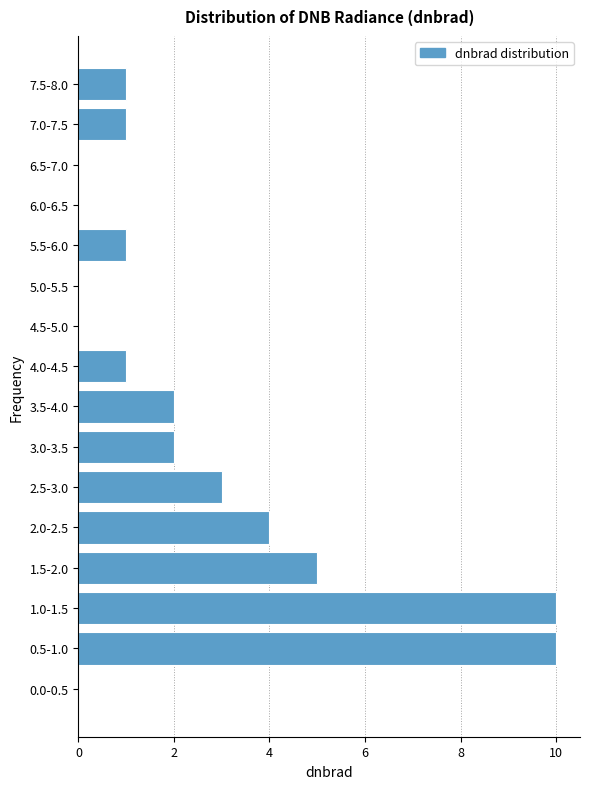

Reading bottom to top, list all the values displayed in this chart.

0.0-0.5=0	0.5-1.0=10	1.0-1.5=10	1.5-2.0=5	2.0-2.5=4	2.5-3.0=3	3.0-3.5=2	3.5-4.0=2	4.0-4.5=1	4.5-5.0=0	5.0-5.5=0	5.5-6.0=1	6.0-6.5=0	6.5-7.0=0	7.0-7.5=1	7.5-8.0=1